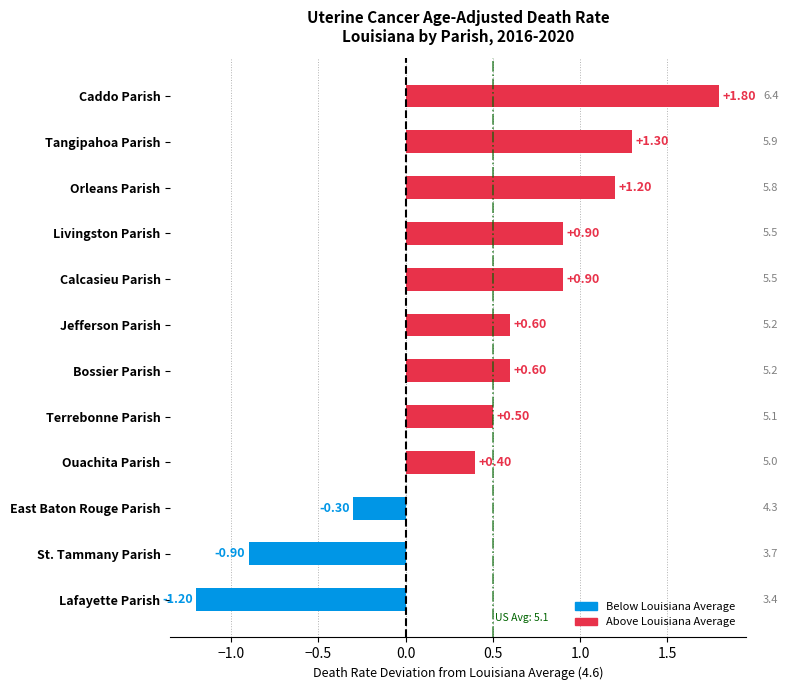

Which category has the lowest value across all series?

Lafayette Parish